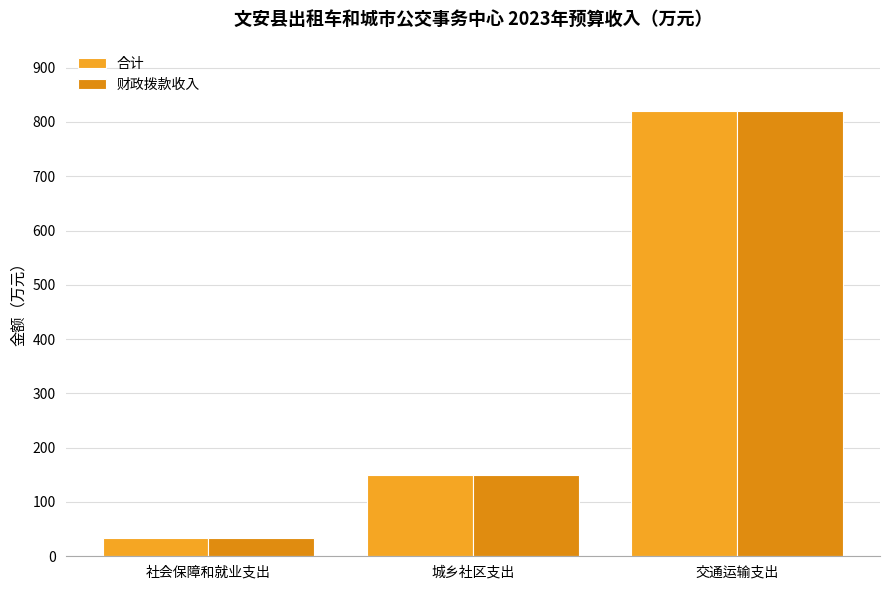

What is the difference between the 合计 values at 社会保障和就业支出 and 城乡社区支出?

116.3